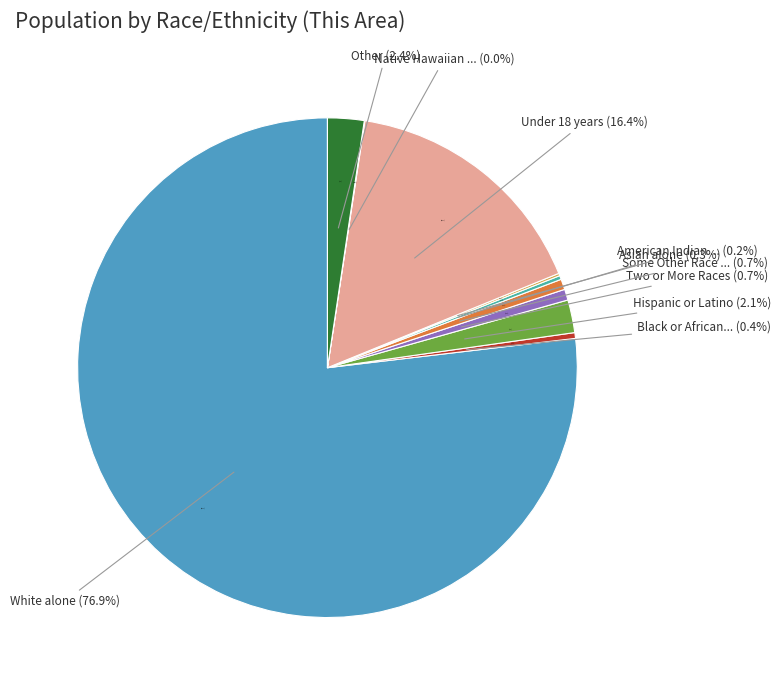

What percentage is the White alone slice, to the nearest percent?

77%